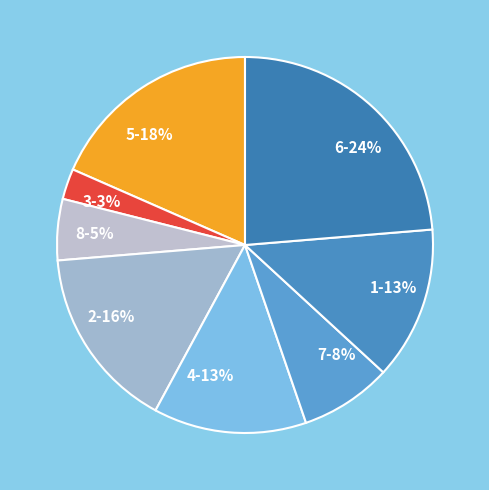

To the nearest percent, what portion does 7-8% represent?

8%